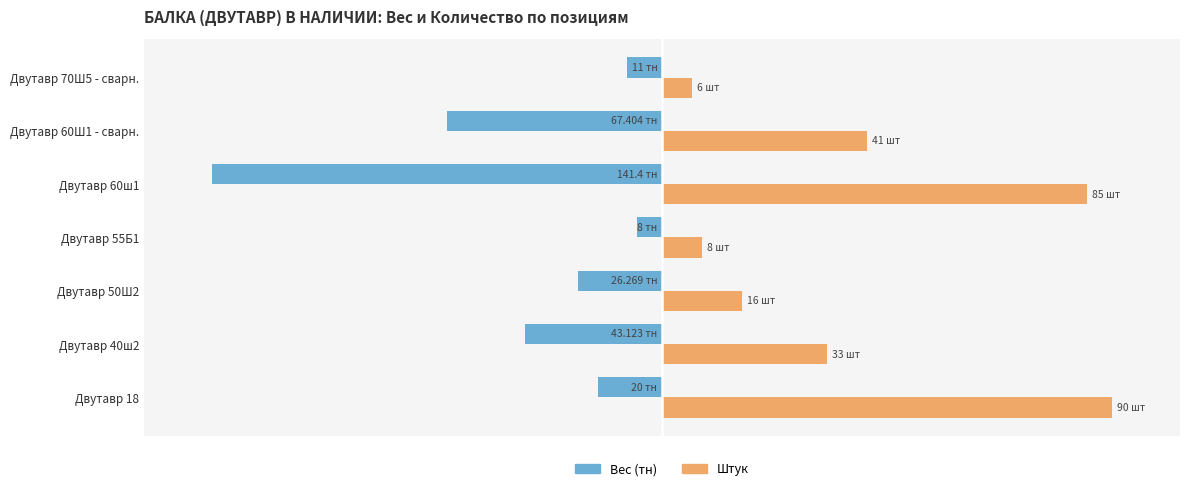

What are all the series names shown in the legend?

Вес (тн), Штук